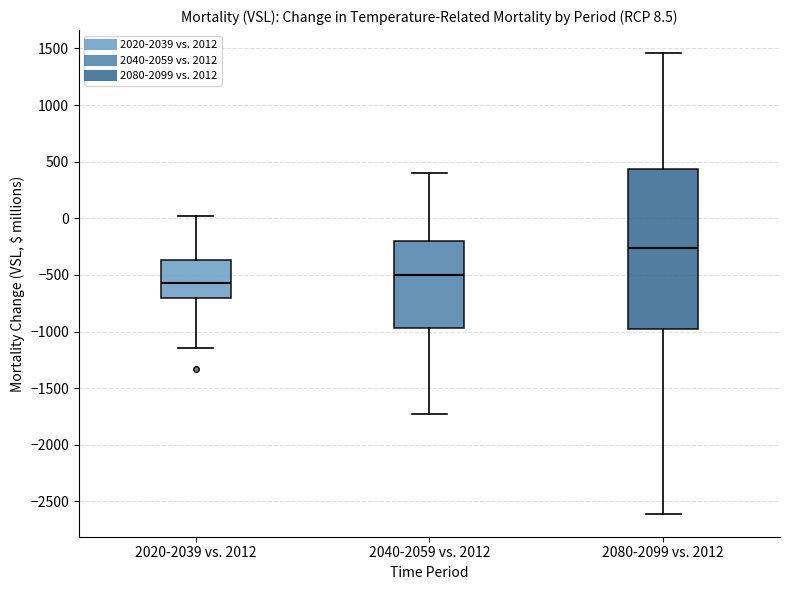

Comparing the boxes themselves (not the whiskers), which one is the tallest?

2080-2099 vs. 2012